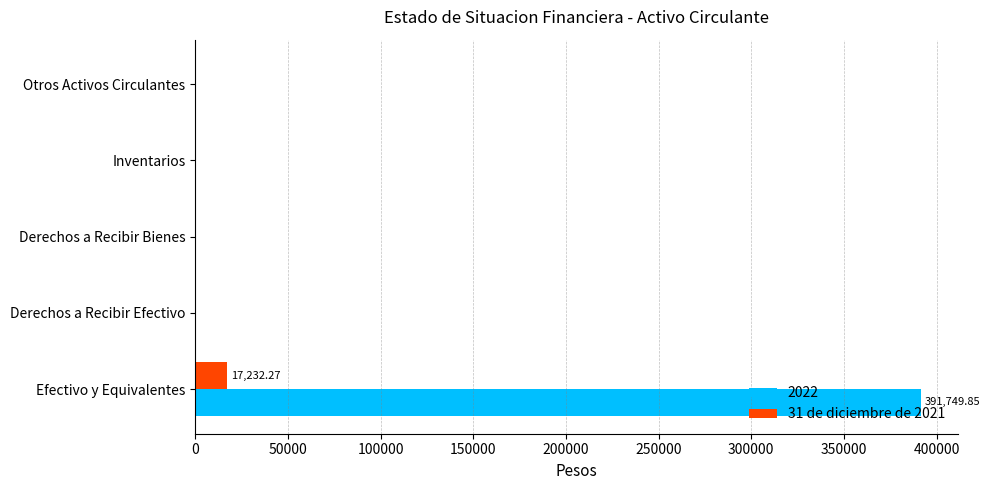

What is the sum of the 31 de diciembre de 2021 values at Efectivo y Equivalentes and Derechos a Recibir Efectivo?

17232.3